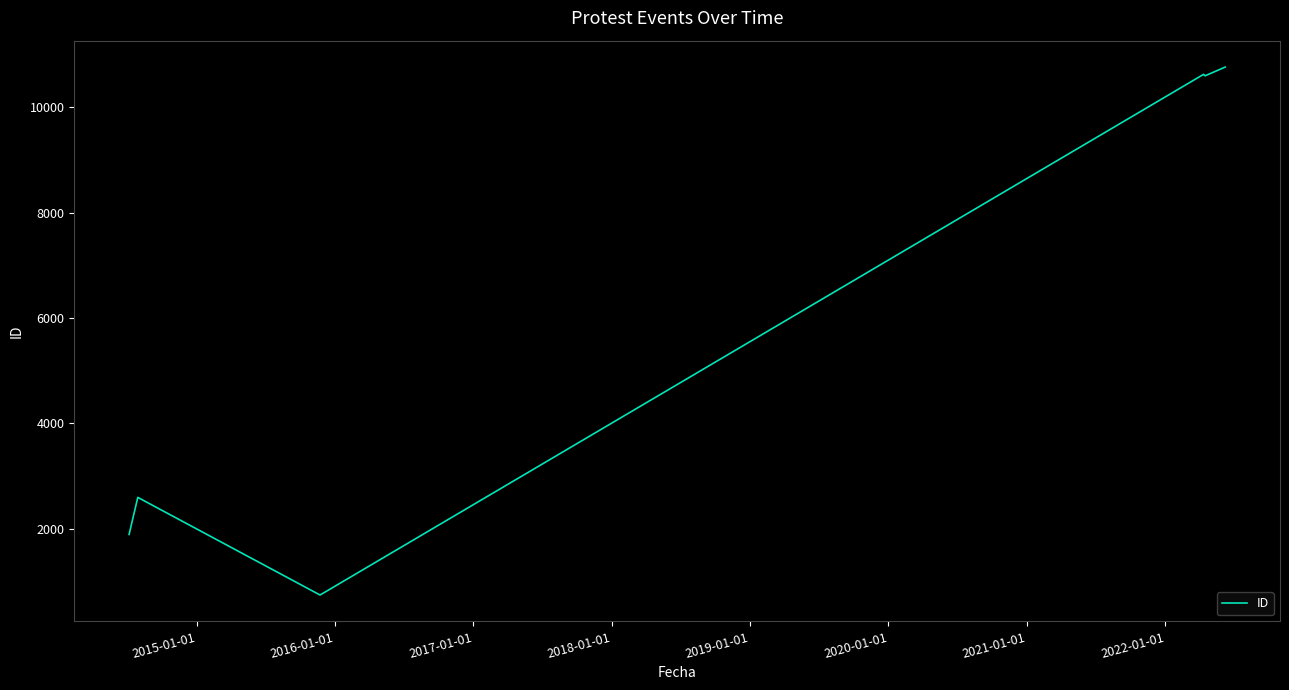

True or false: the data has more than 2 interior local peaks.

False